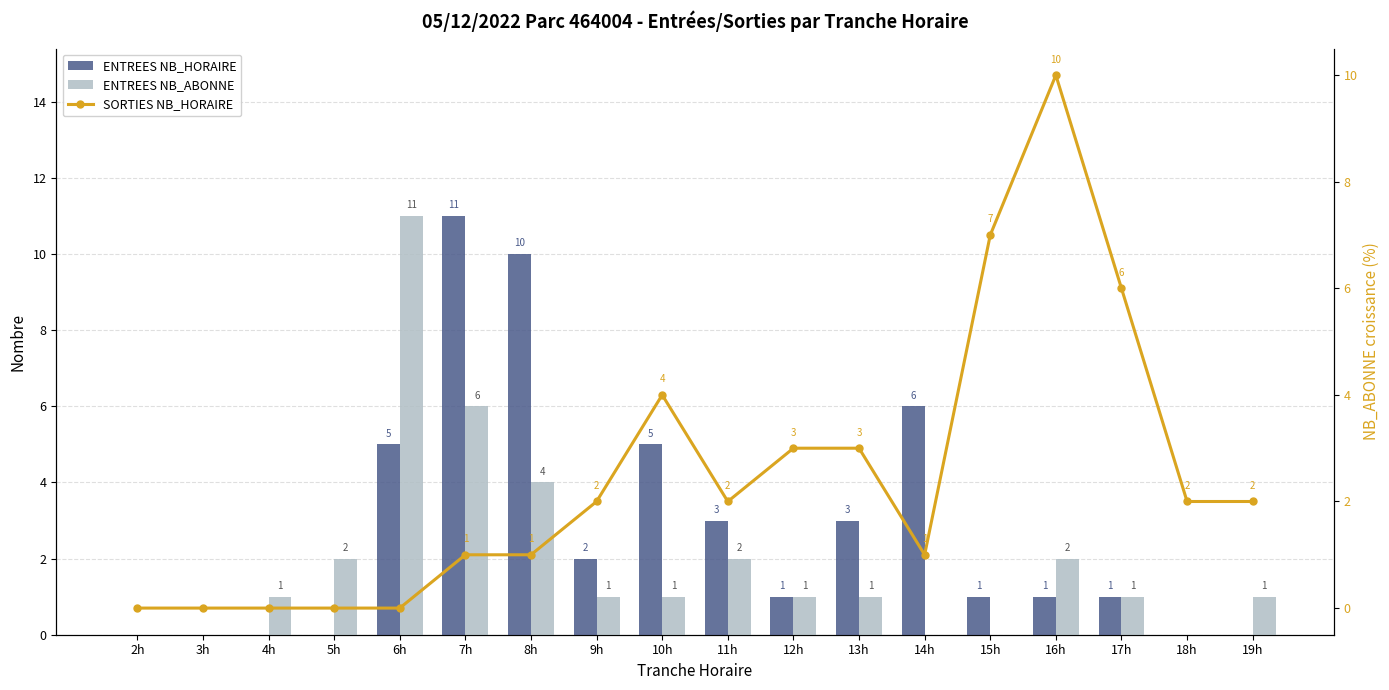

Does the chart contain any negative values?

No